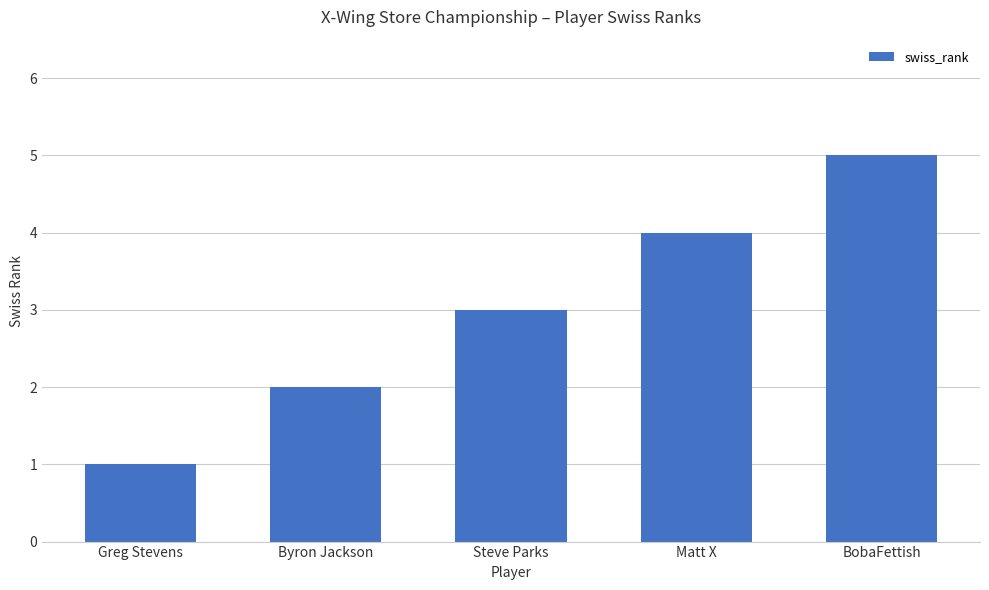

Between Greg Stevens and Byron Jackson, which is larger?

Byron Jackson